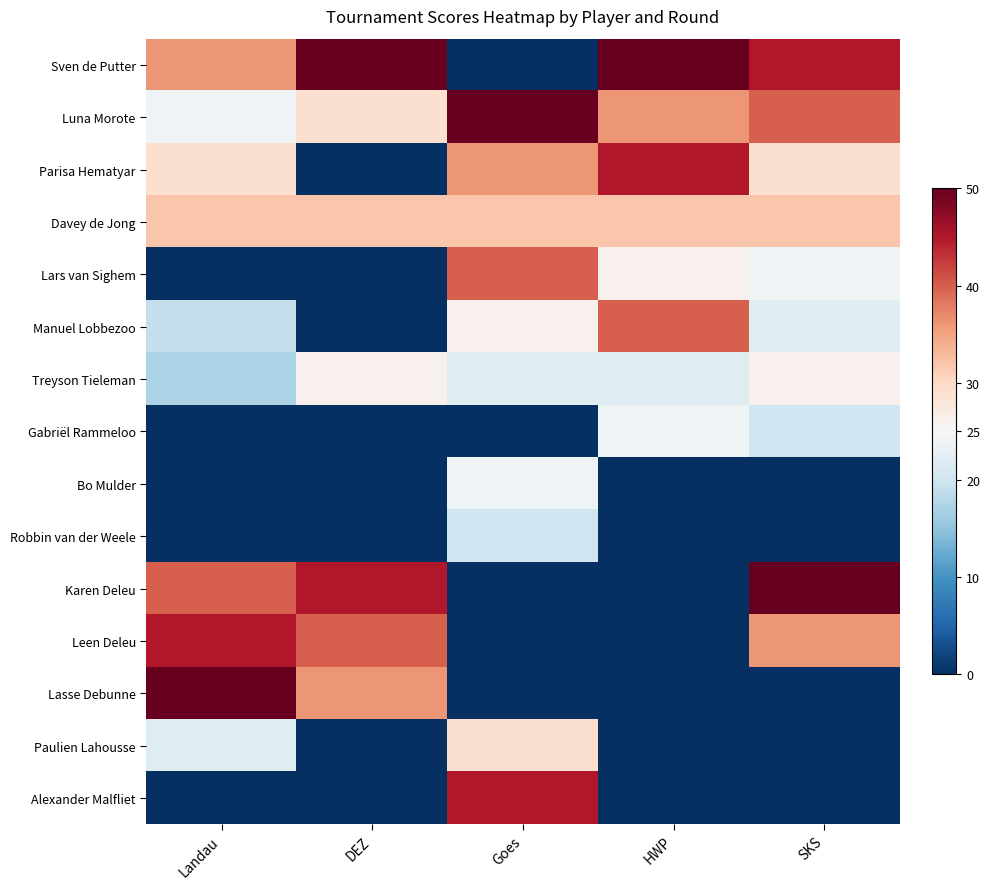

Which series has the widest spread of values?

Sven de Putter